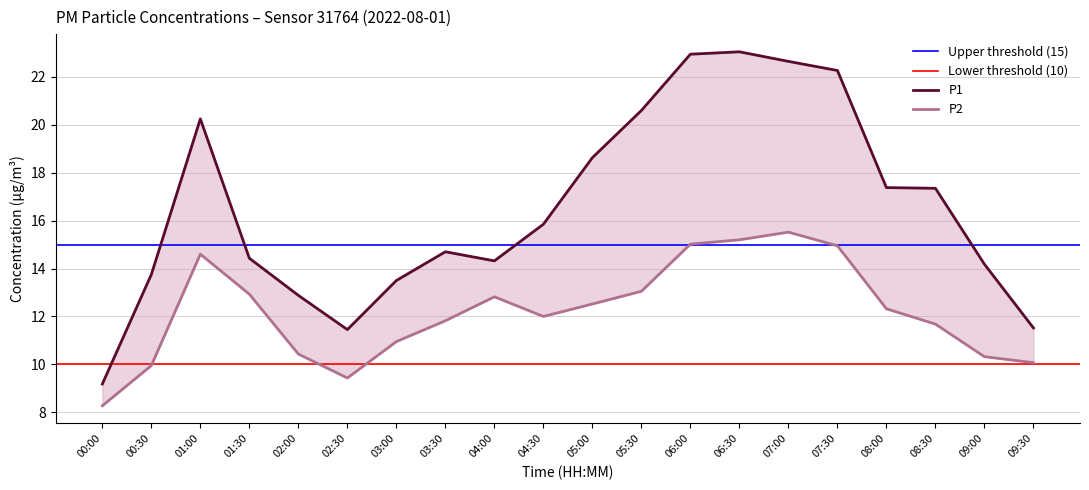

What position from the right is 07:30?

5